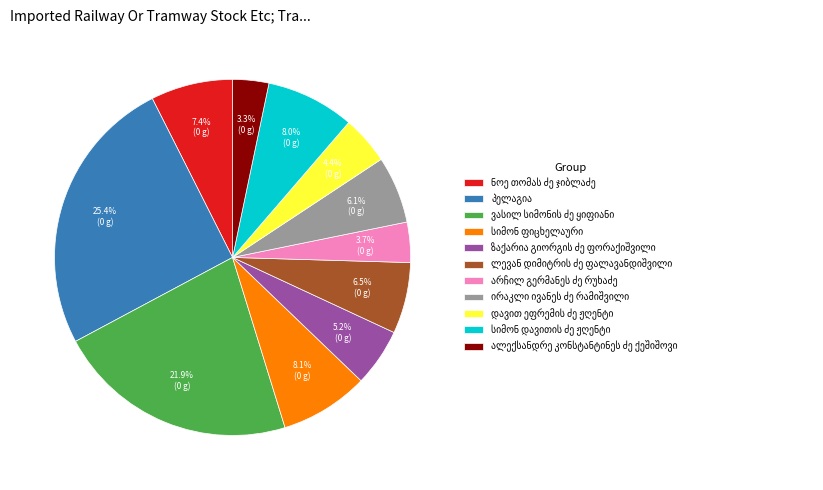

Is there any slice that represents more than half of the pie?

No